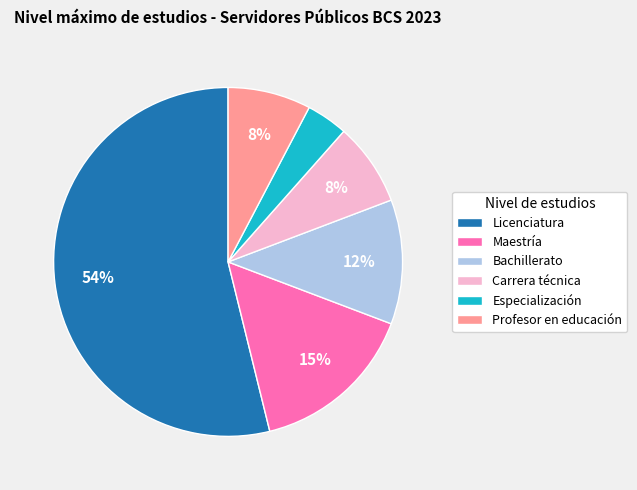

Count the number of slices in the pie.

6